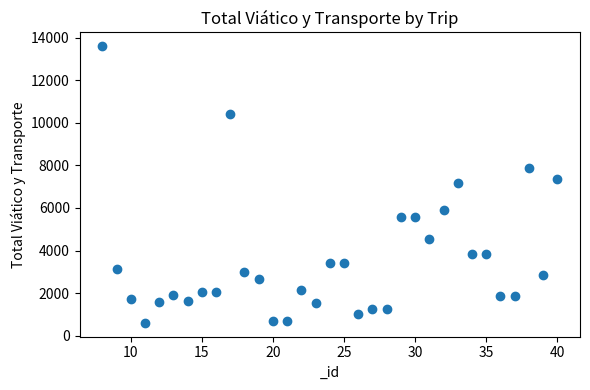

What is the range of Y values (max minus min)?

12997.5